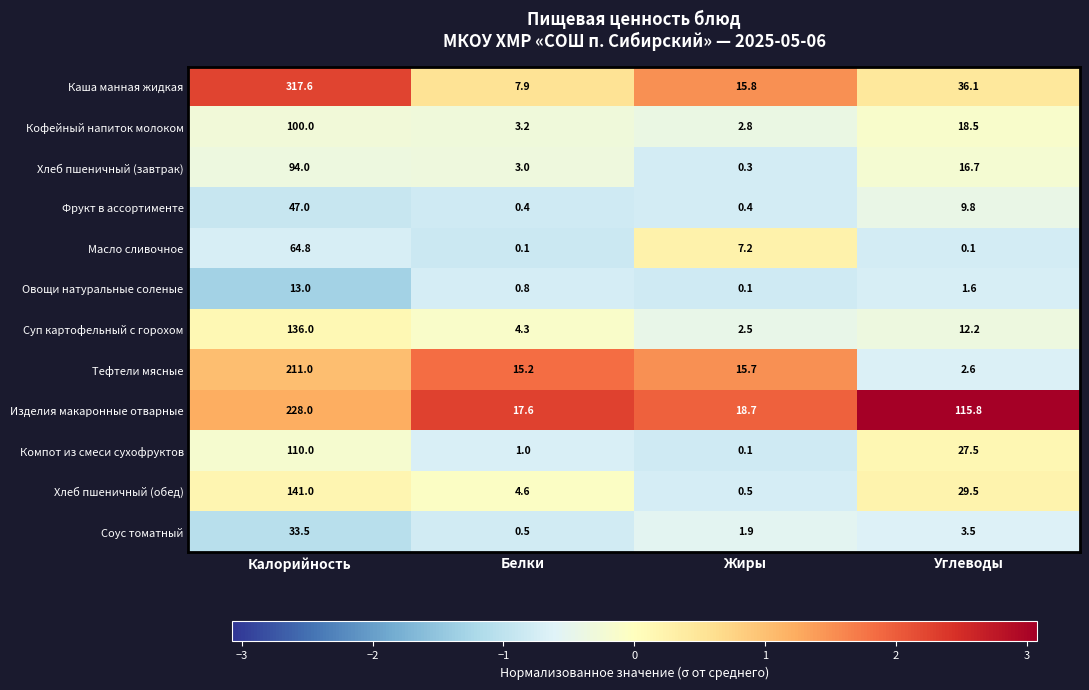

Which series has the largest range (max minus min)?

Каша манная жидкая